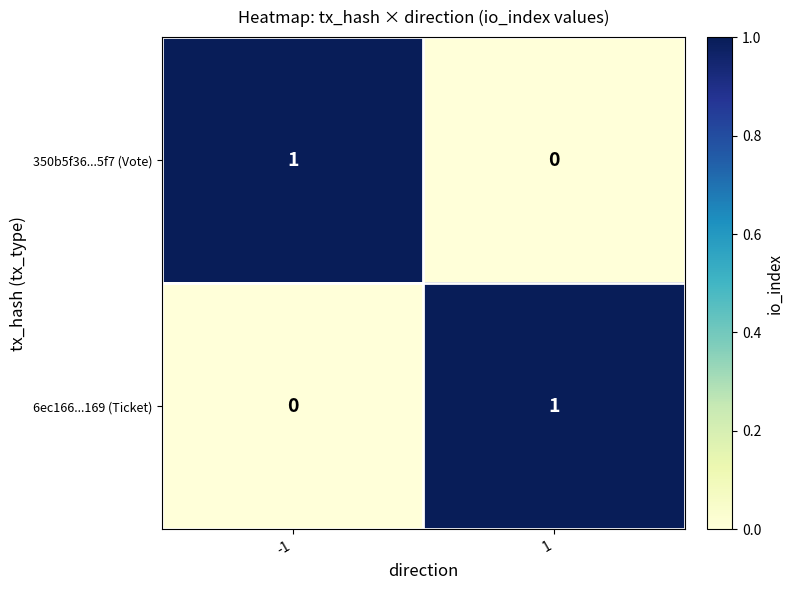

How many data points does each series have?

2